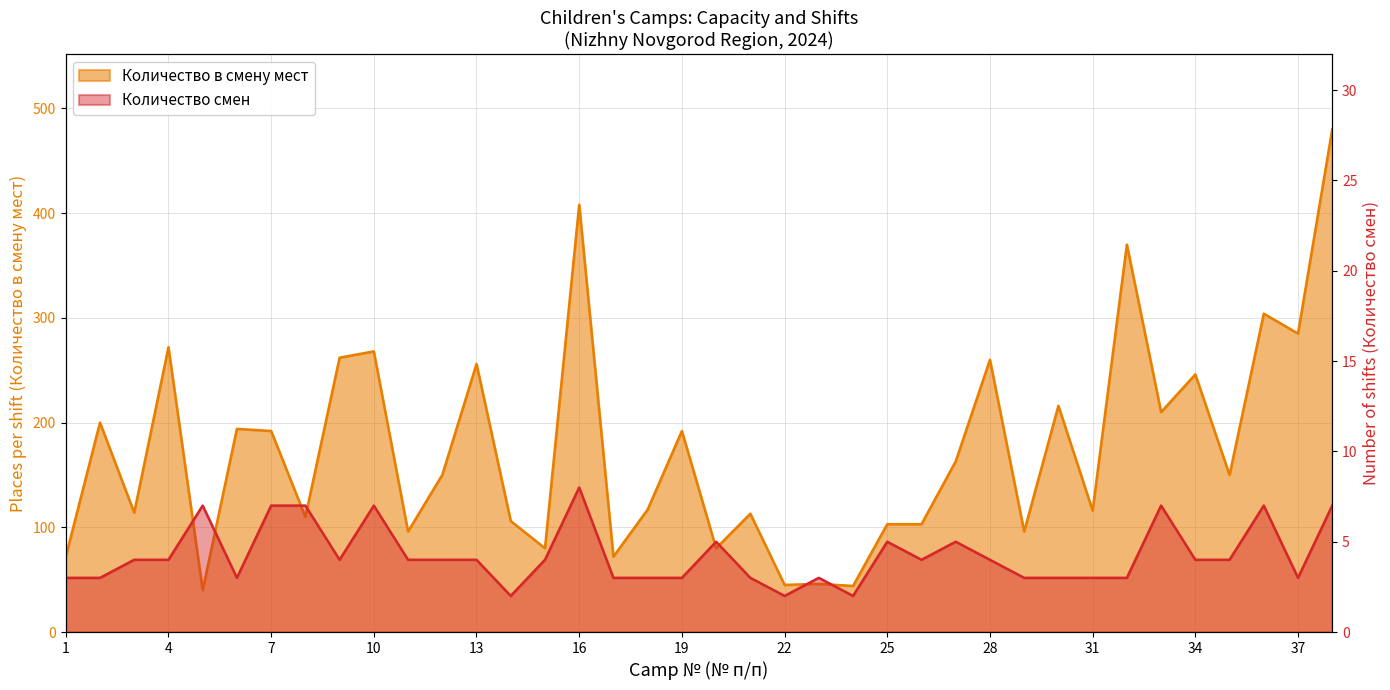

How many lines are shown in the chart?

2